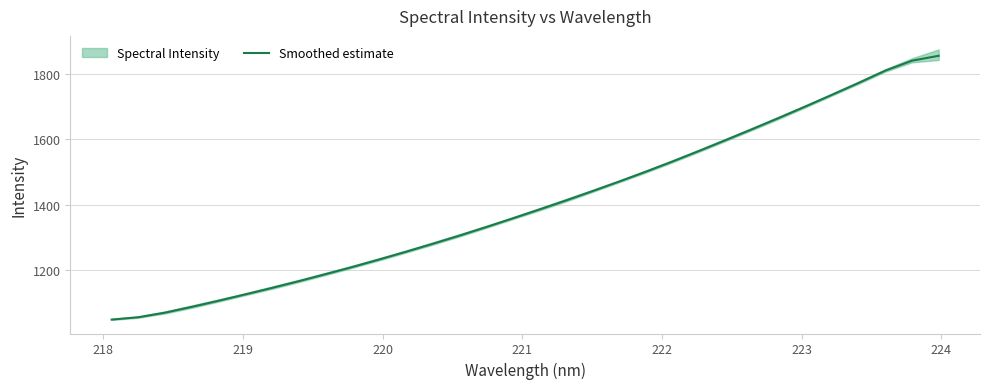

What is the lowest value of the Smoothed estimate series?

1049.4